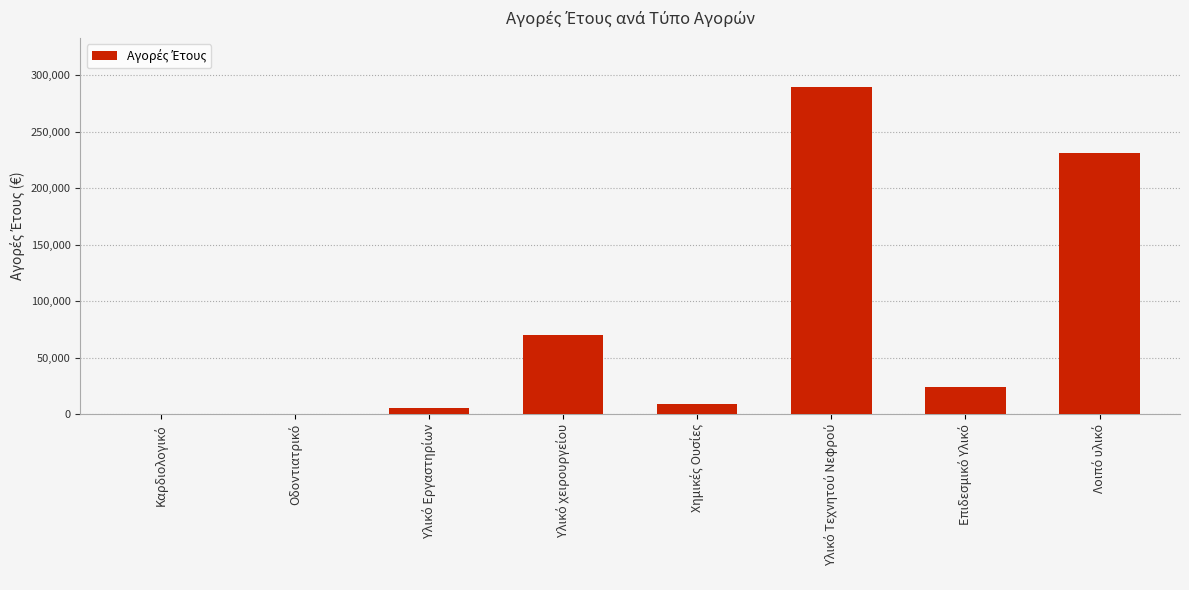

What is the maximum value shown in the chart?

289359.1